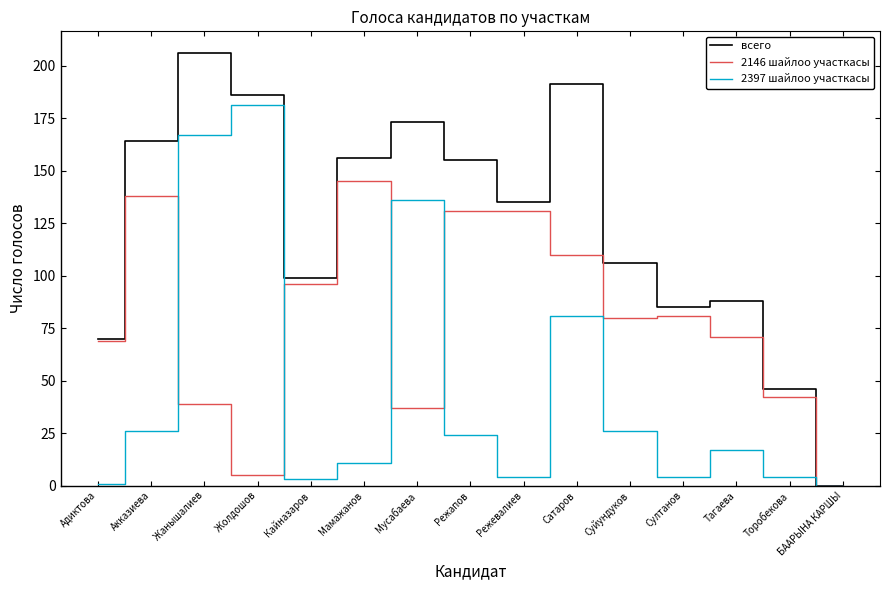

Is it true that 2146 шайлоо участкасы equals 0 at БААРЫНА КАРШЫ?

True